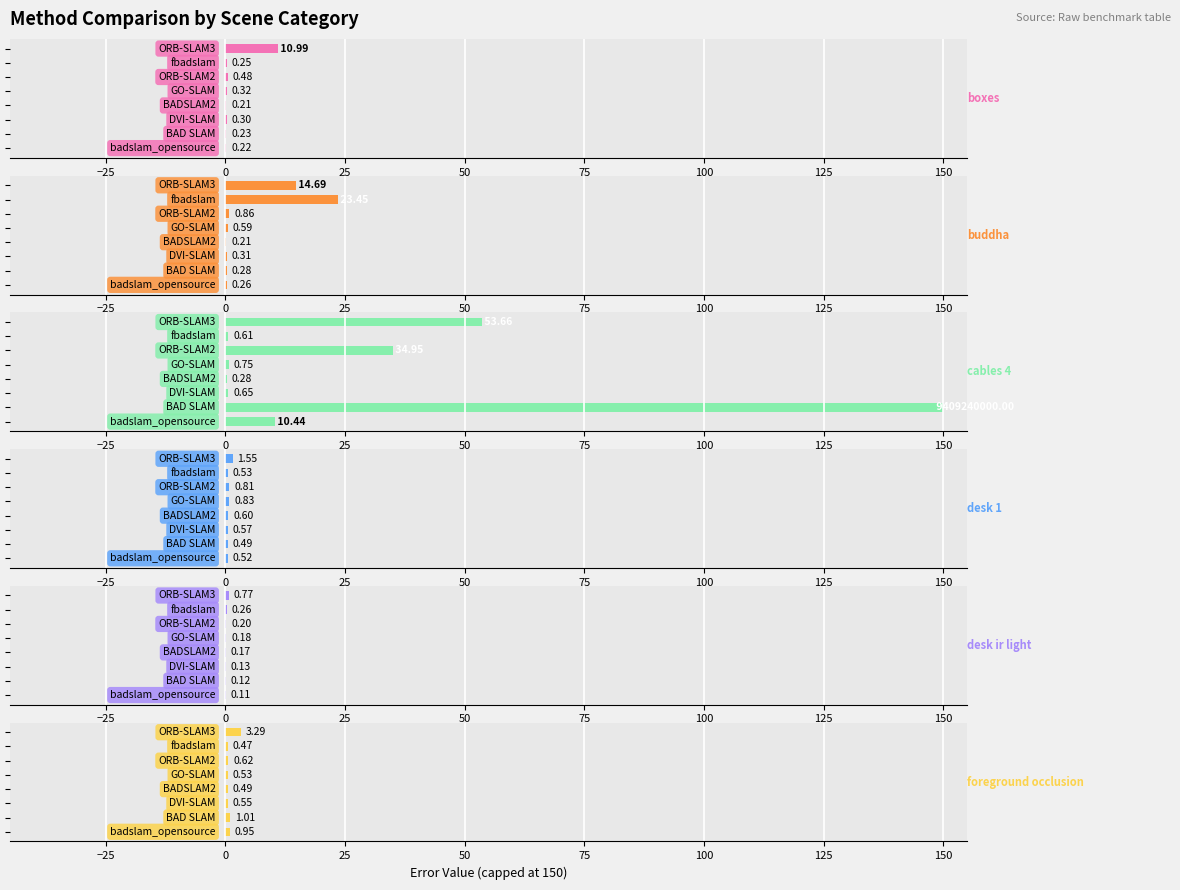

Which series has the widest spread of values?

cables 4